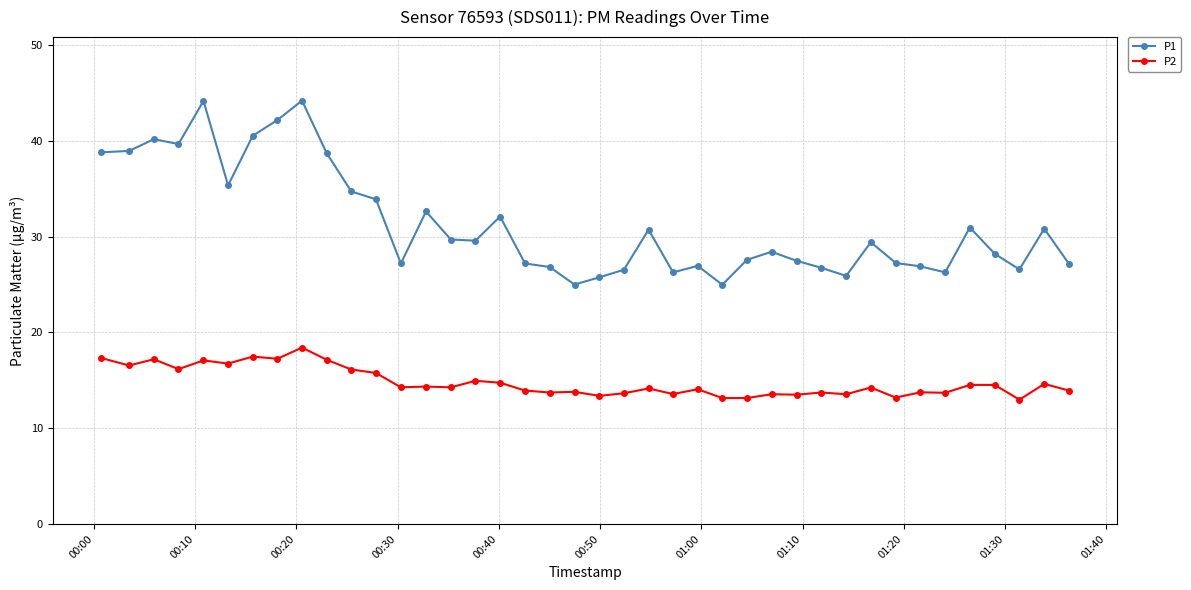

How many series are shown in this chart?

2